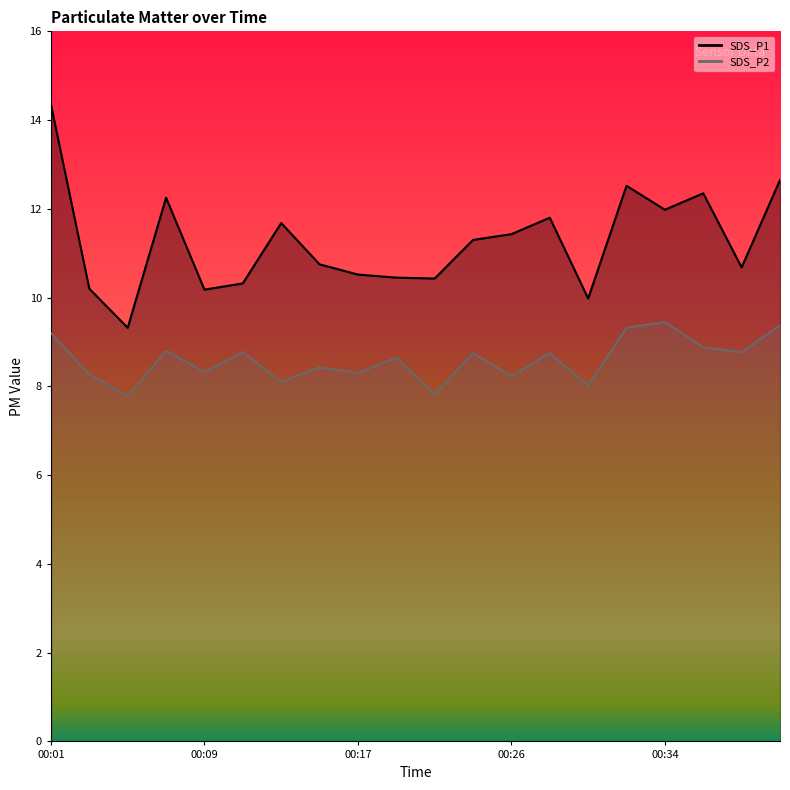

True or false: SDS_P2 has more than 1 points higher than both neighbors.

True